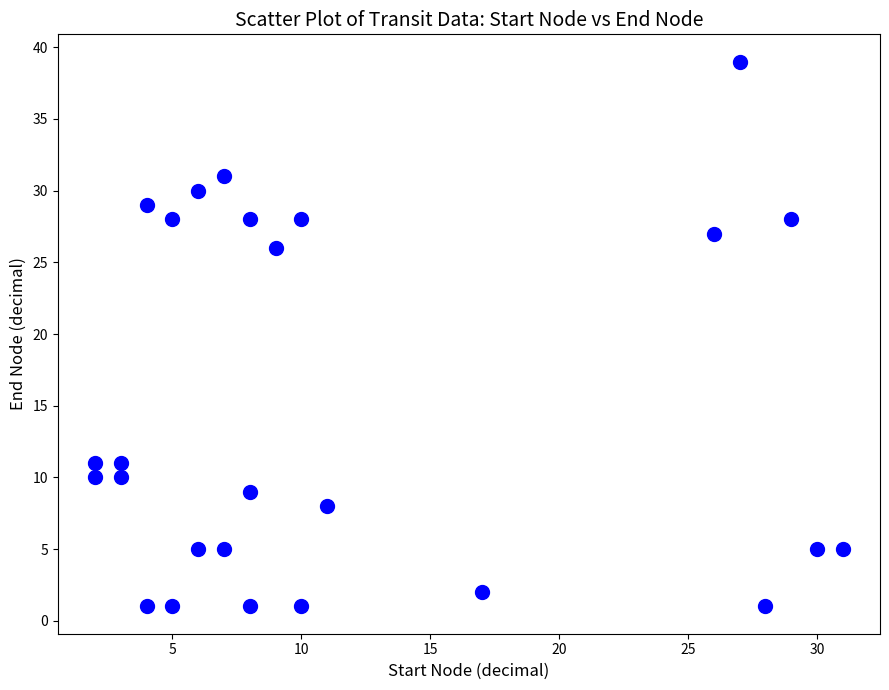

What is the range of X values (max minus min)?

29